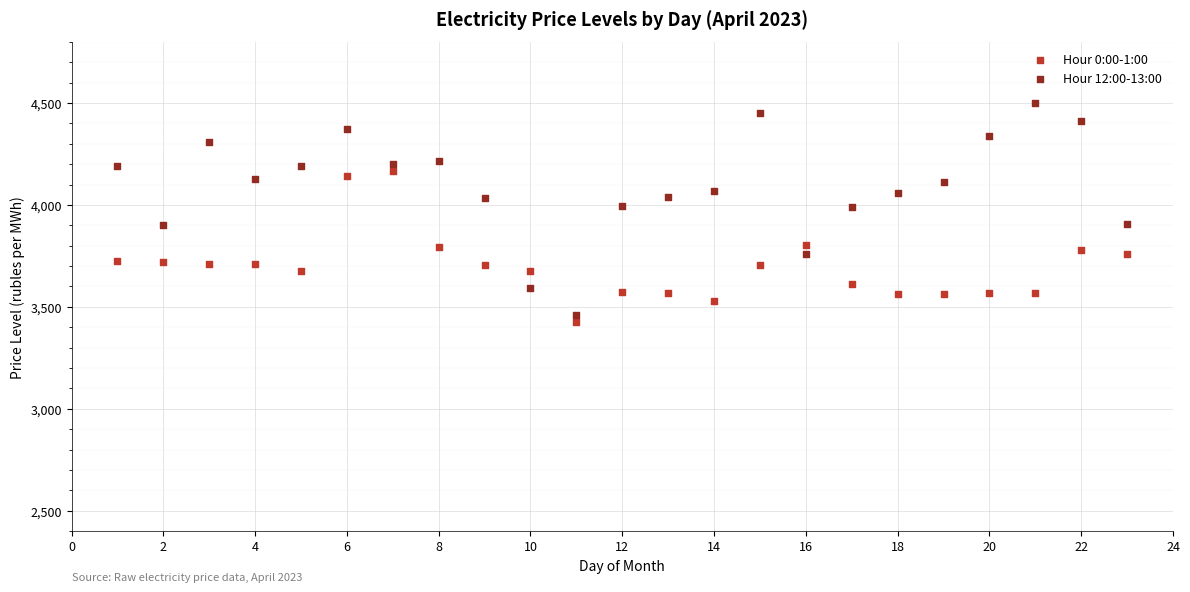

Which series has the largest Y range (max minus min)?

Hour 12:00-13:00